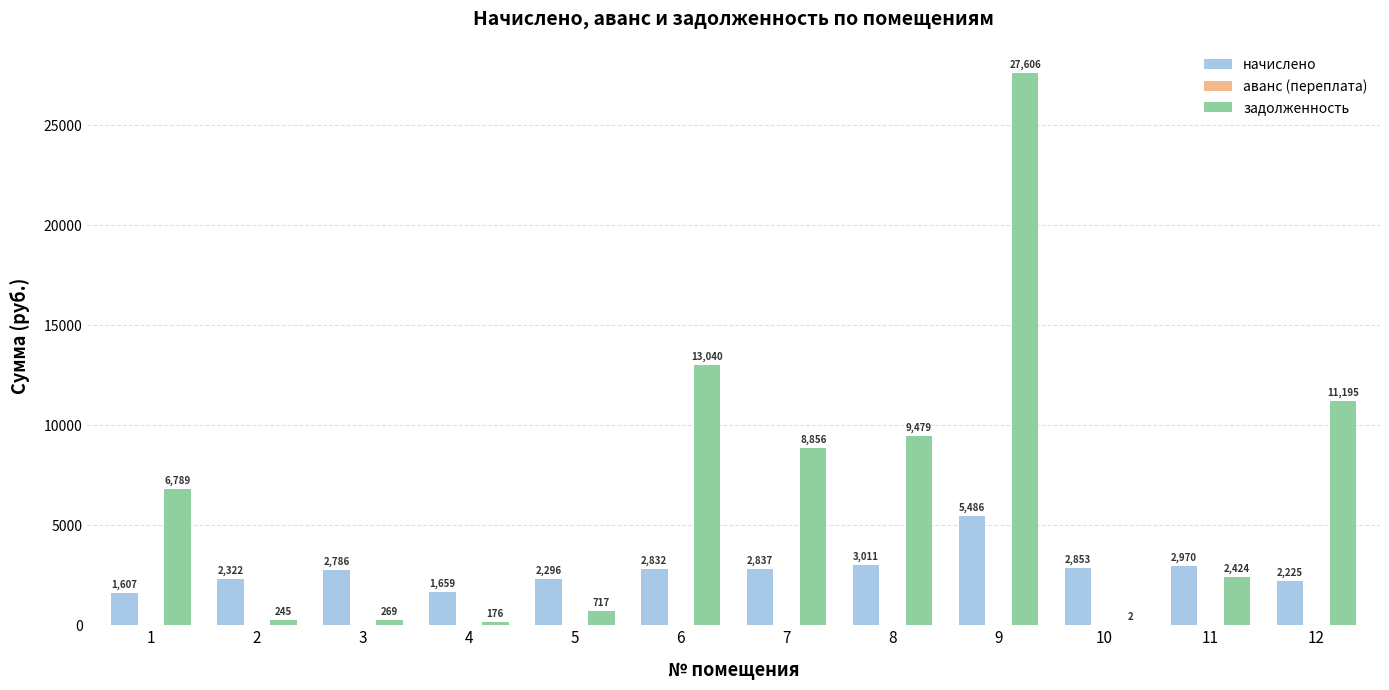

At which category is the sum across all series the highest?

9